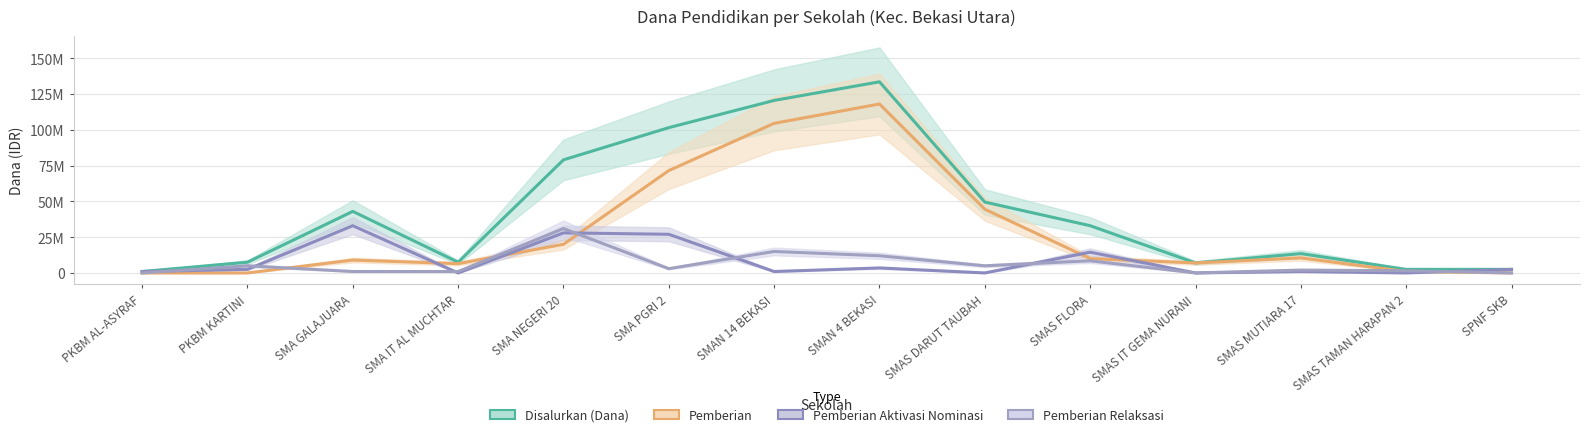

The Pemberian series shows 10500000 at SMAS MUTIARA 17. True or false?

True